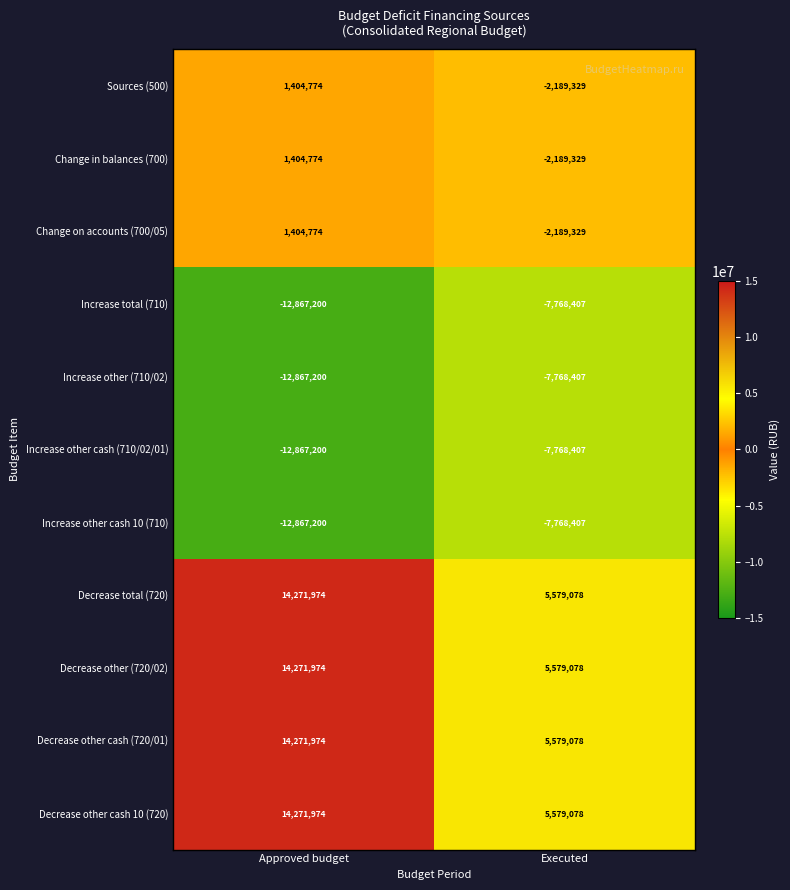

Rank the categories by Decrease total (720) value from highest to lowest.

Approved budget, Executed